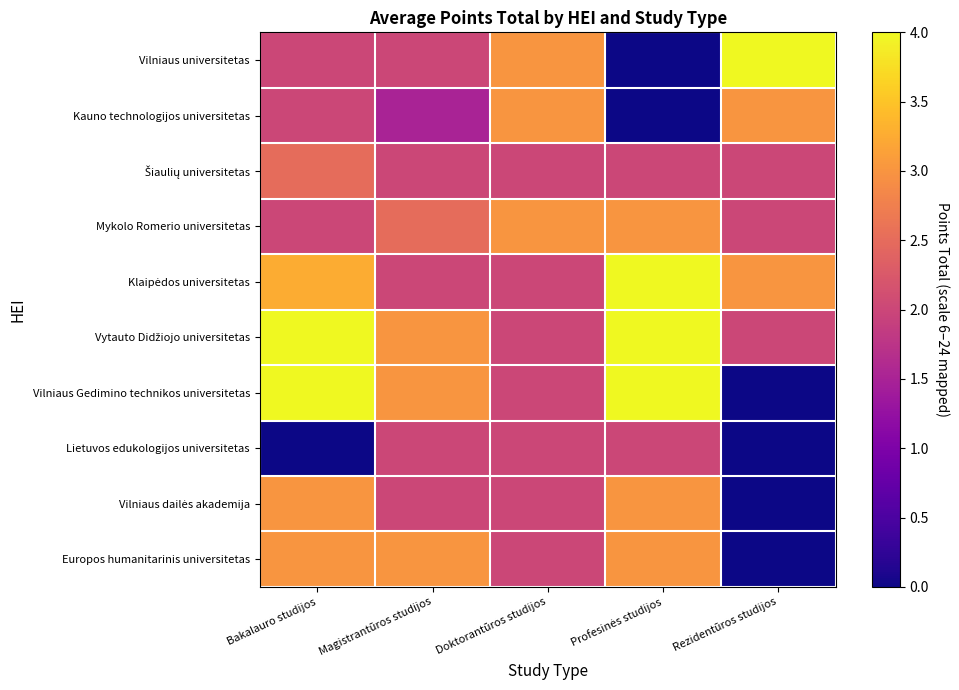

What is the greatest value displayed?

4.0